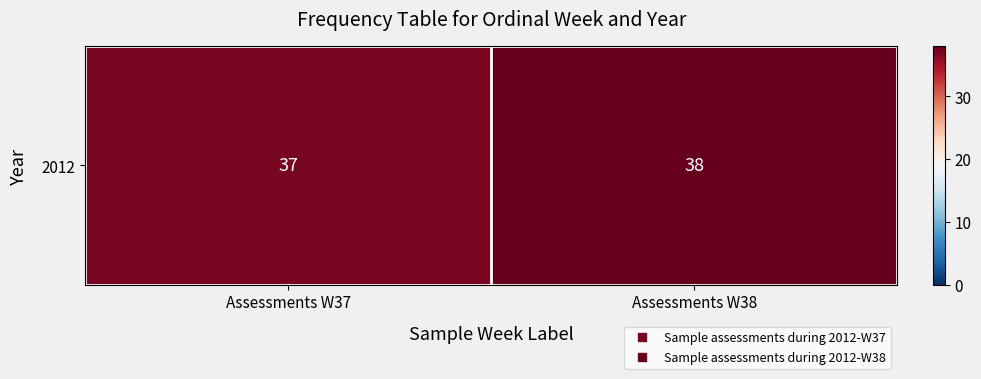

What is the average value?

38